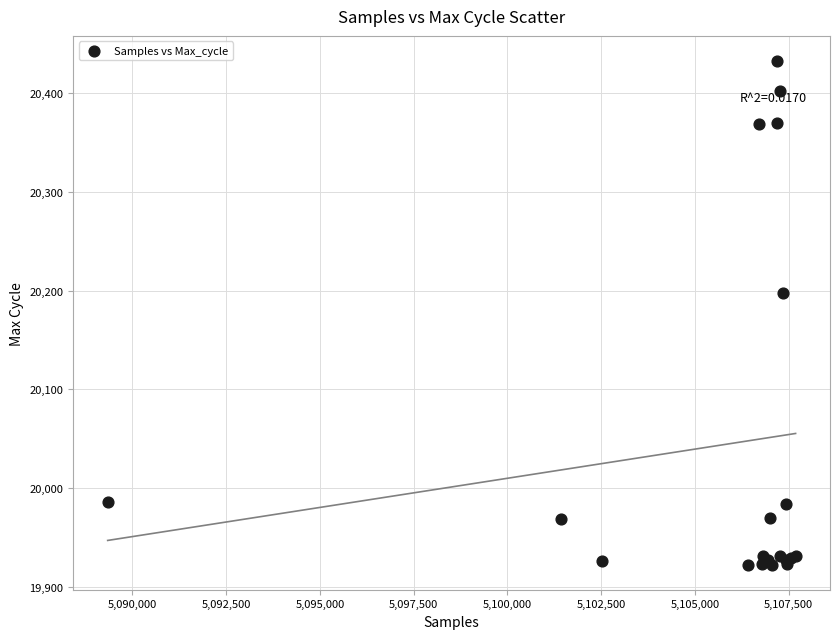

What Y value in the scatter plot is closest to 20177?

20198